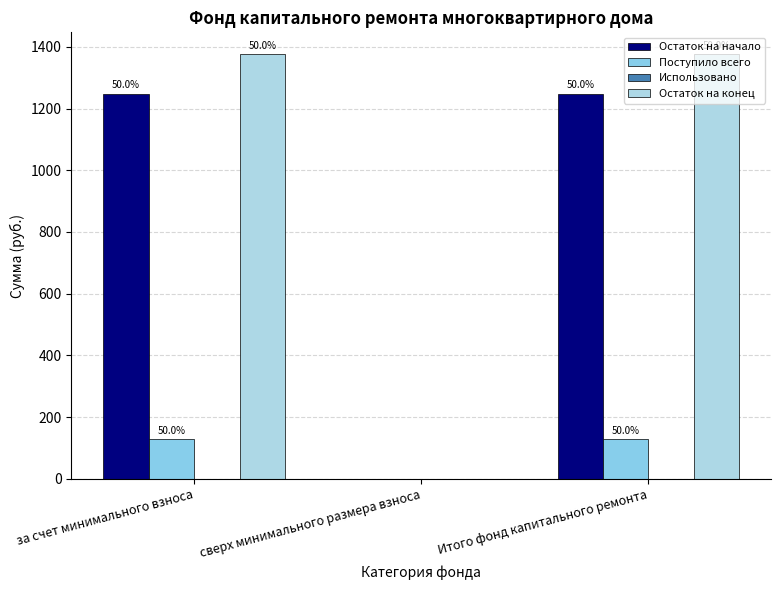

True or false: Остаток на начало has a value of 1248.6 at Итого фонд капитального ремонта.

True